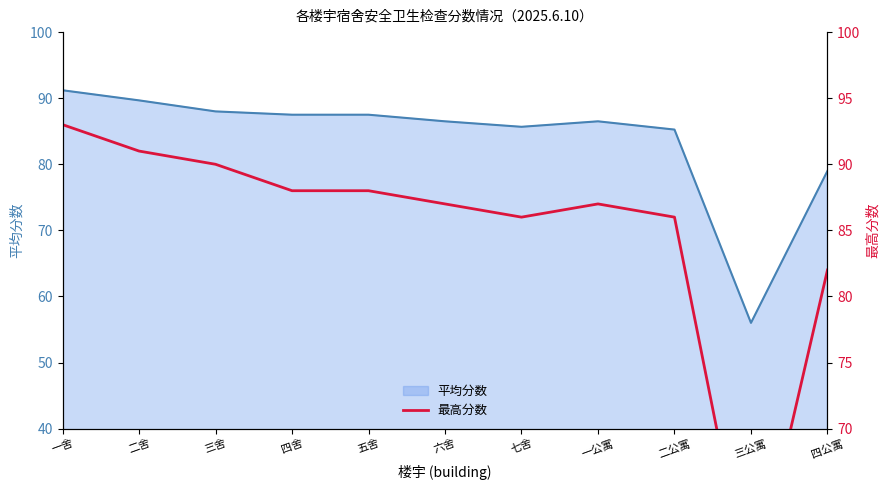

Which category has the lowest value across all series?

三公寓